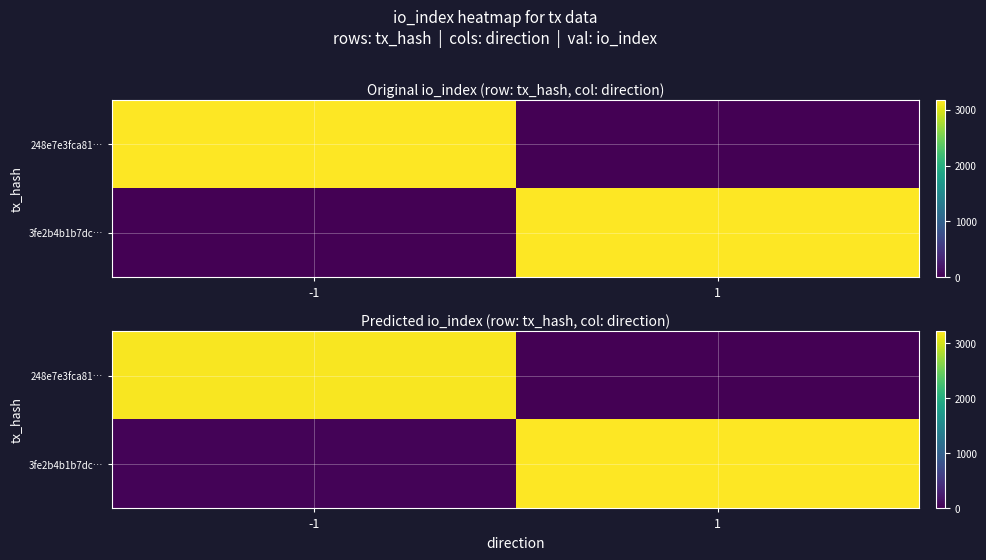

Where is 248e7e3fca81… nearest to the value 1594?

1